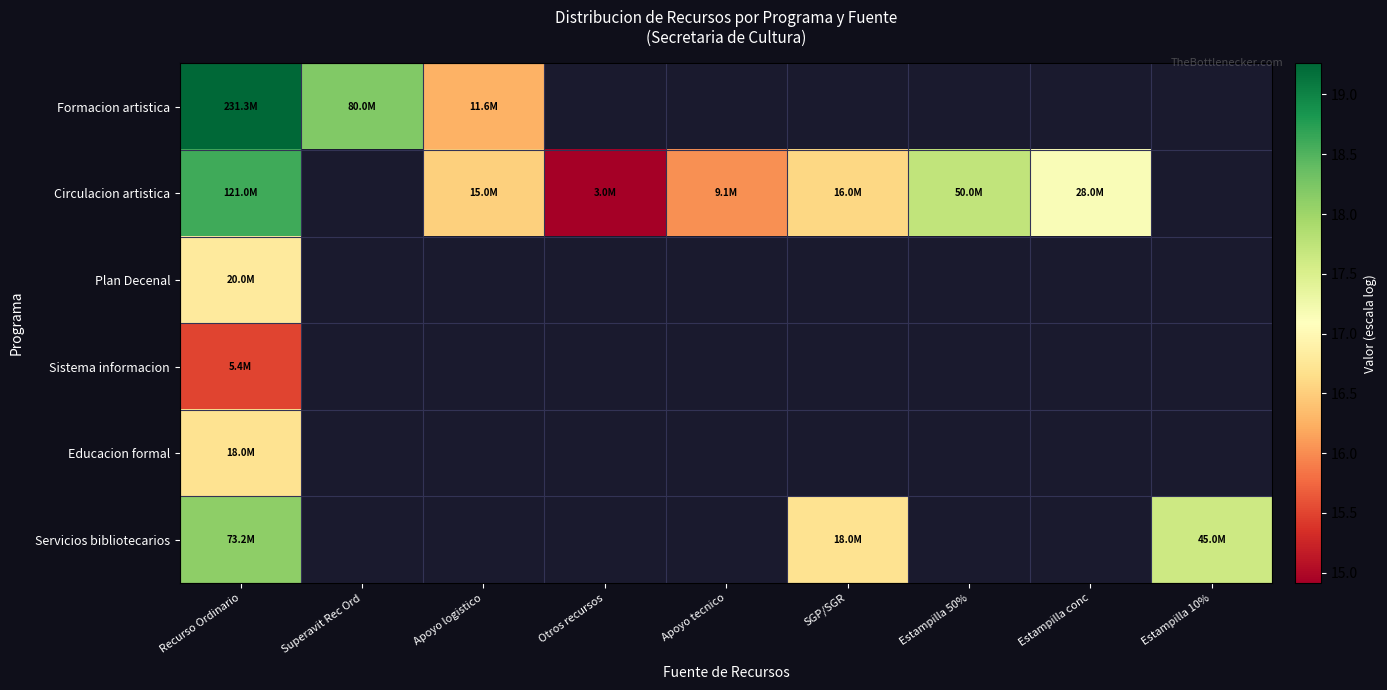

Which series has the widest spread of values?

Circulacion artistica